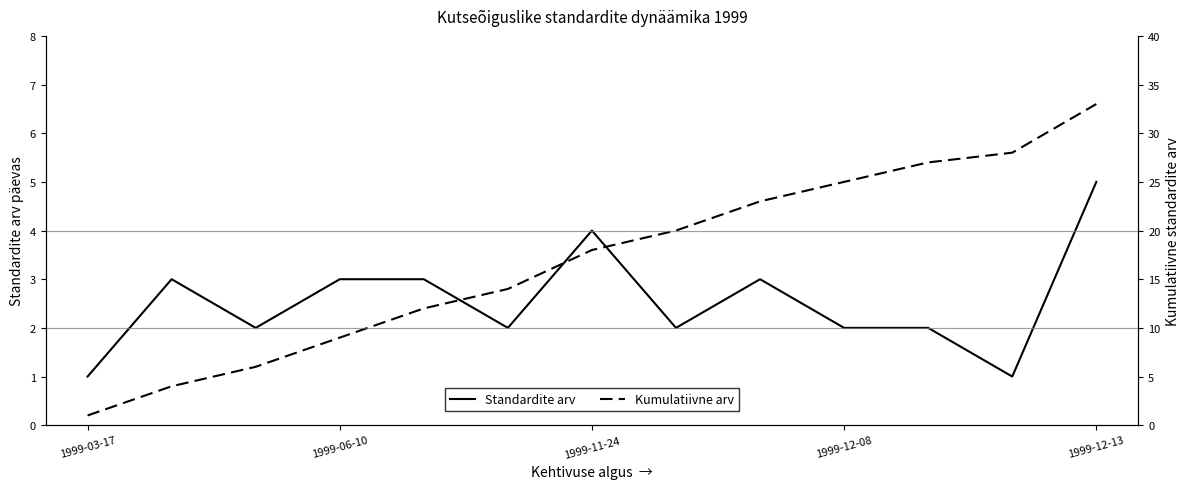

List the series in order of their overall mean, highest first.

Kumulatiivne arv, Standardite arv